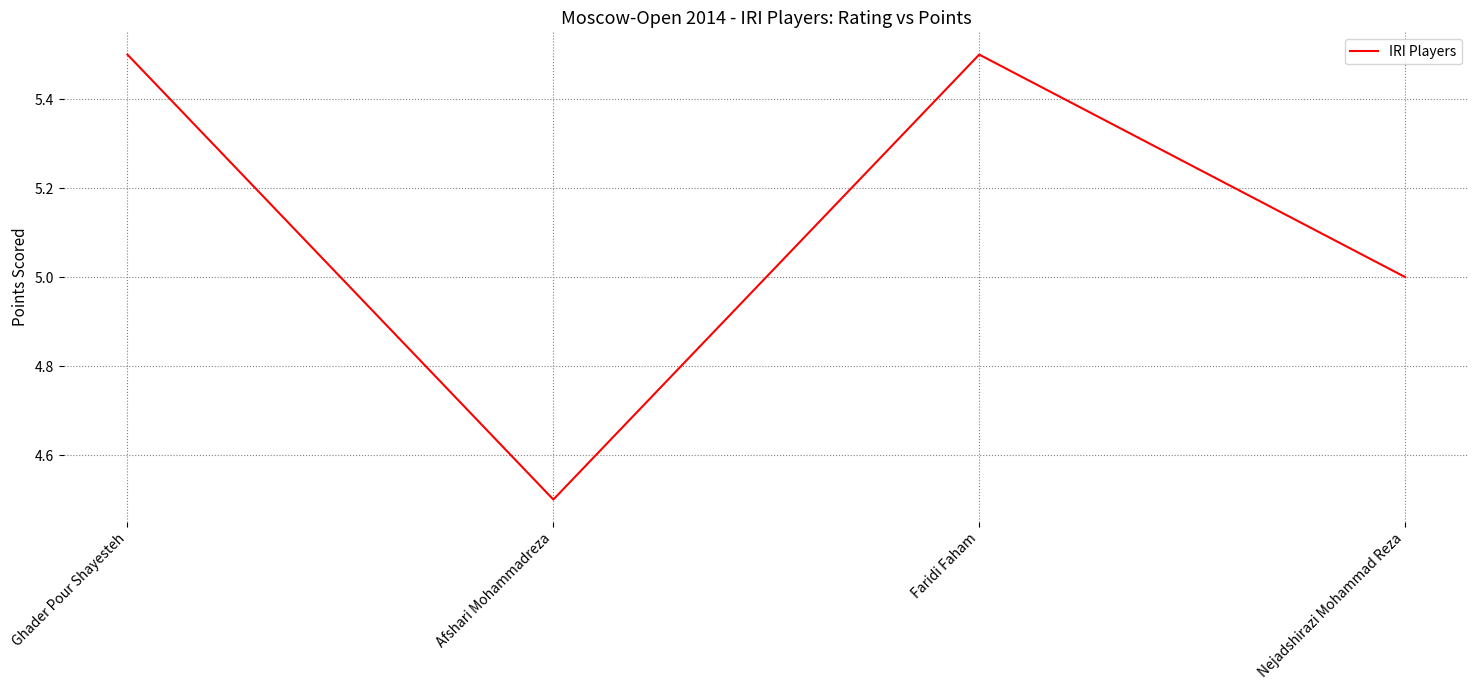

The value at Nejadshirazi Mohammad Reza is 5.0. True or false?

True